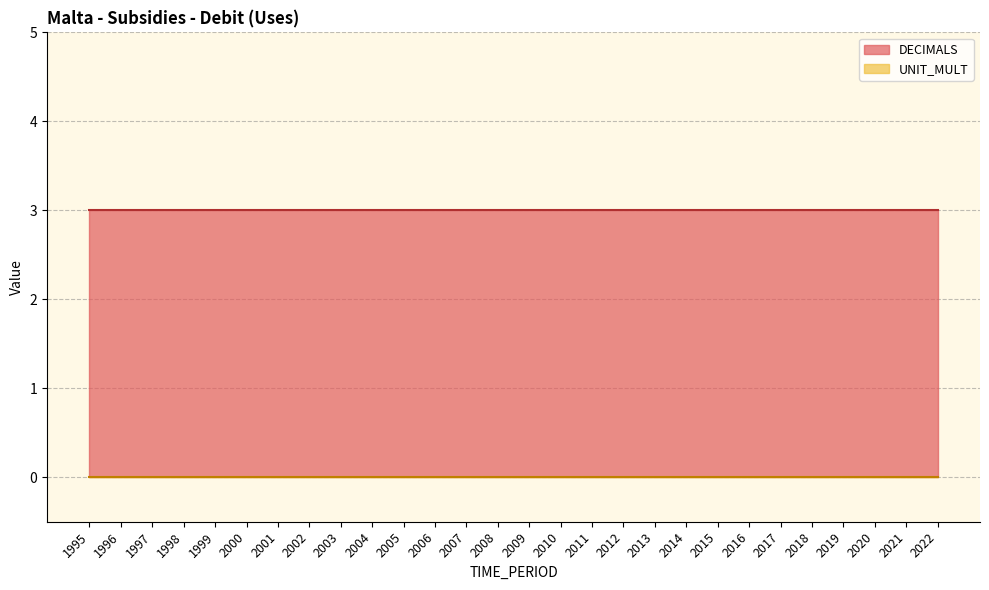

True or false: DECIMALS and UNIT_MULT intersect in this chart.

False